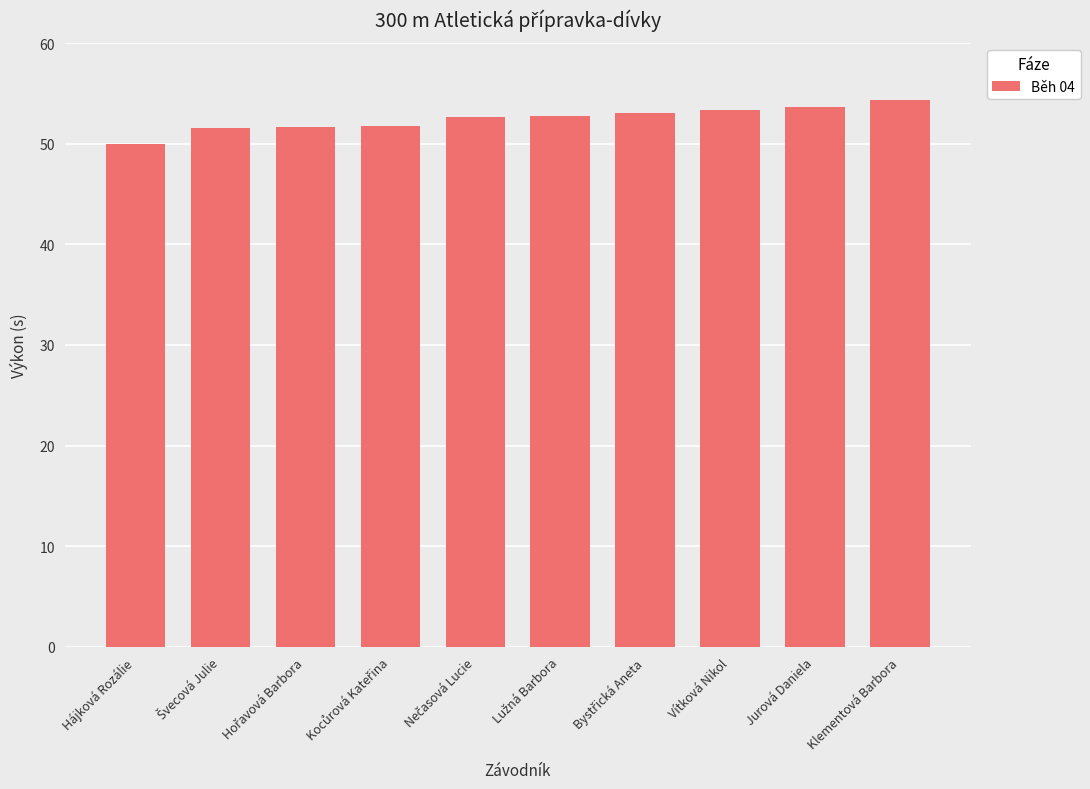

What is the value of the 6th bar from the left?

52.7